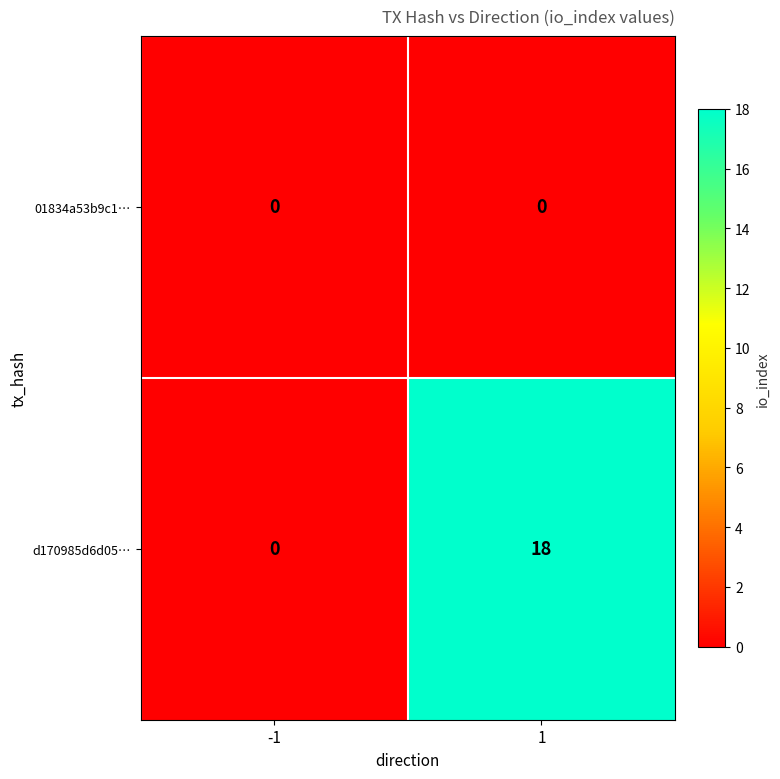

How many data points does each series have?

2